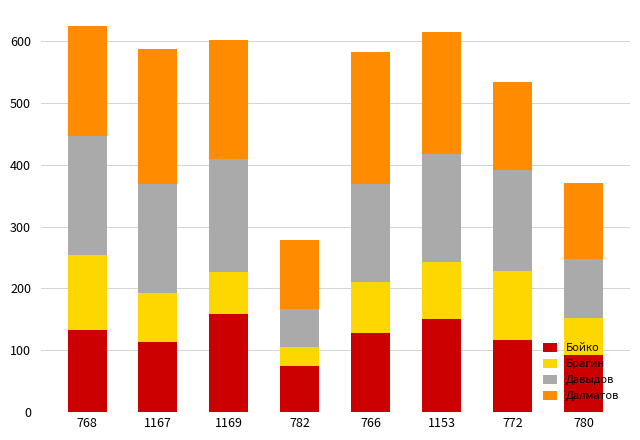

At which label does Бойко reach its minimum?

782